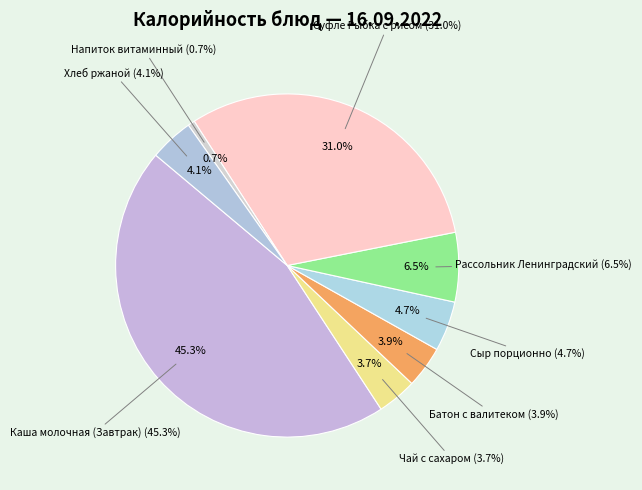

Count the number of slices in the pie.

8